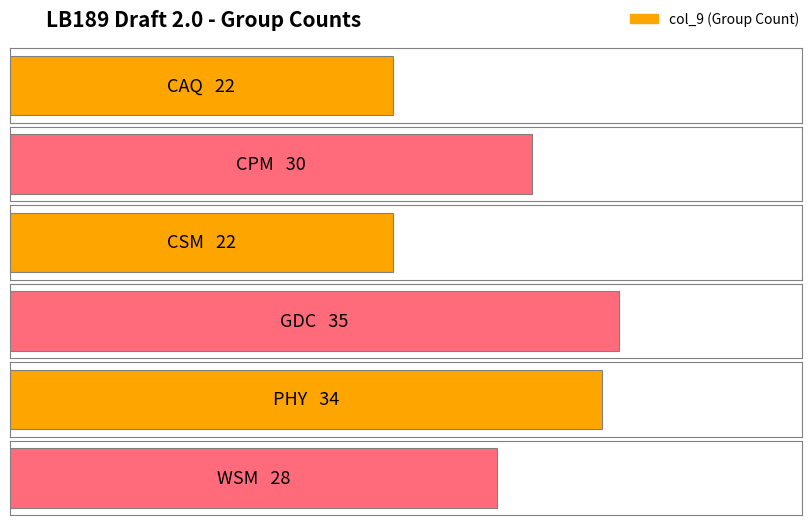

Which category has the highest value across all series?

GDC